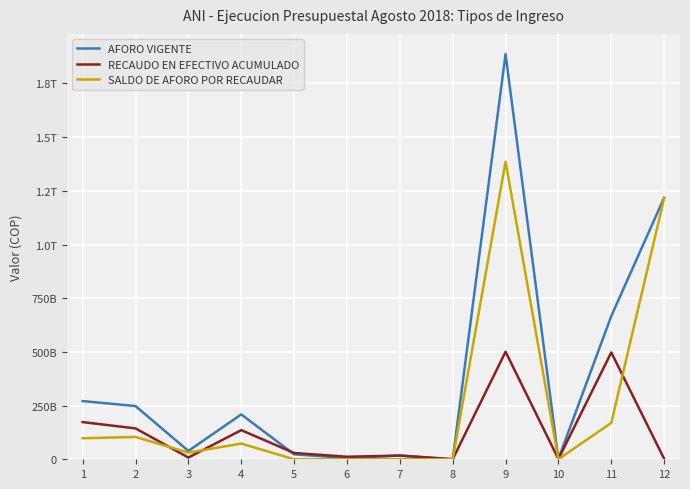

Is this an area chart (filled region under the line)?

No